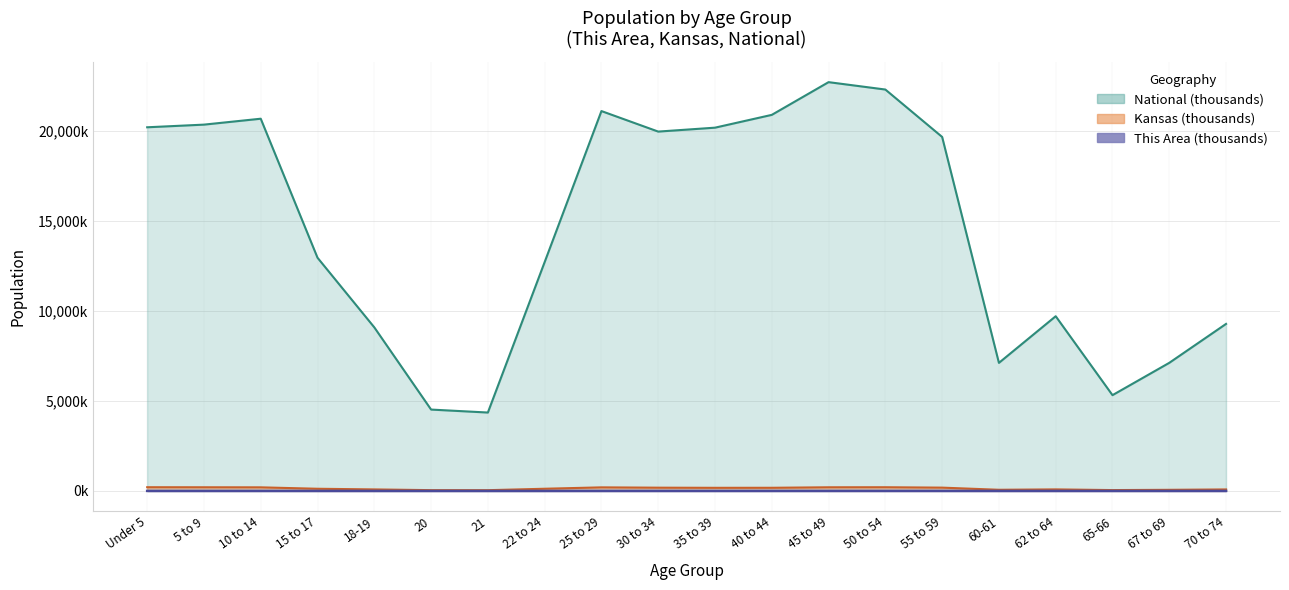

Between 35 to 39 and 65-66, which series saw the biggest shift?

National